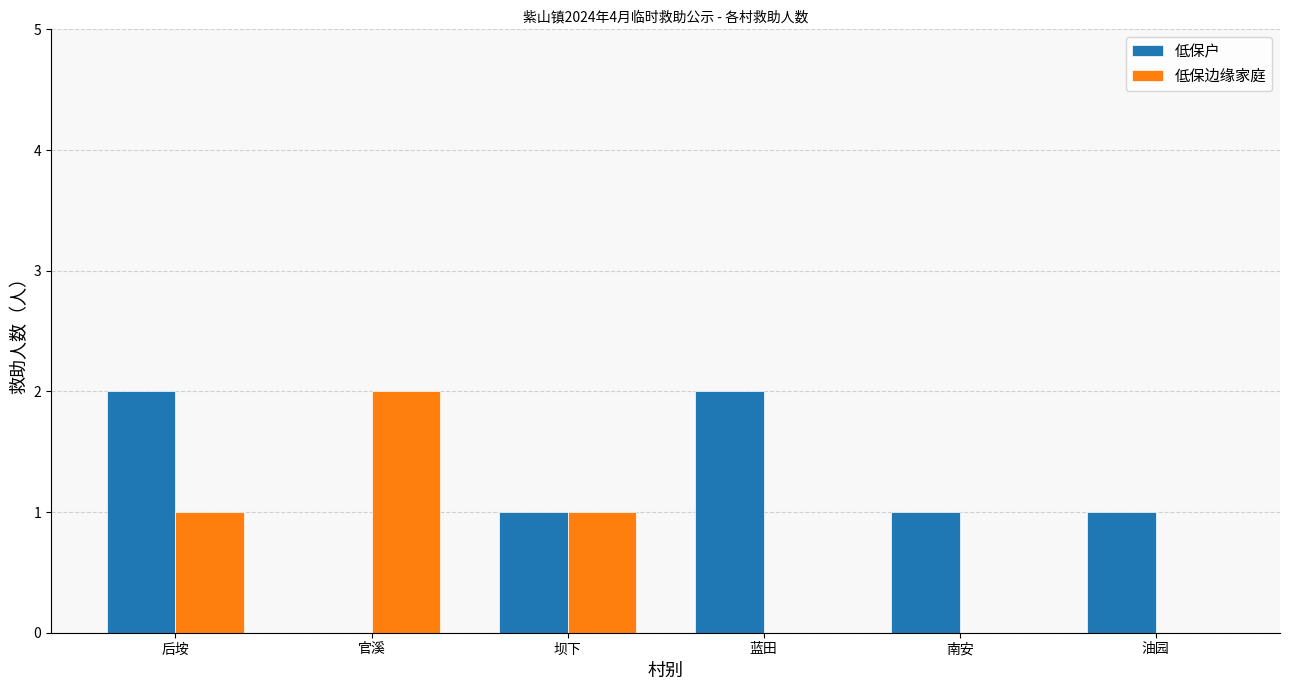

The 低保边缘家庭 series shows 2 at 官溪. True or false?

True